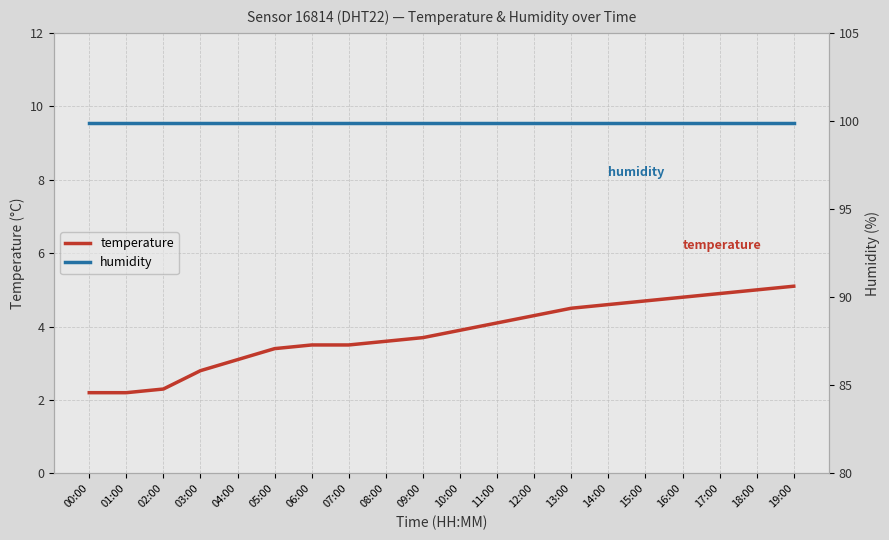

Which category has the lowest value in the humidity series?

00:00